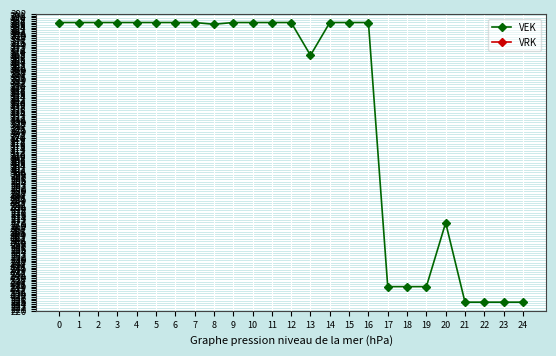

List the series in order of their peak value, highest first.

VEK, VRK